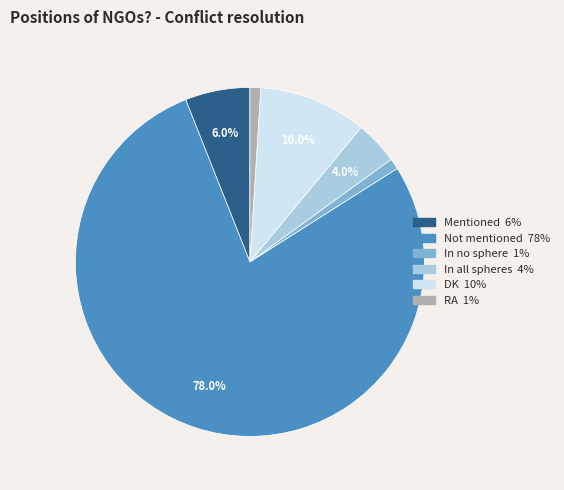

What percentage is the RA slice, to the nearest percent?

1%